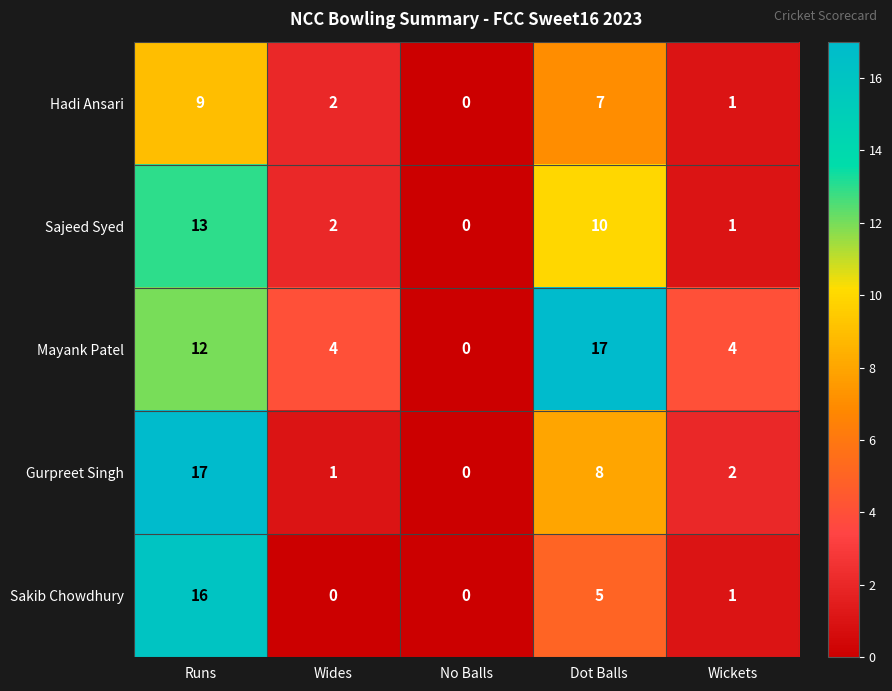

At how many categories does at least one series exceed 13?

2